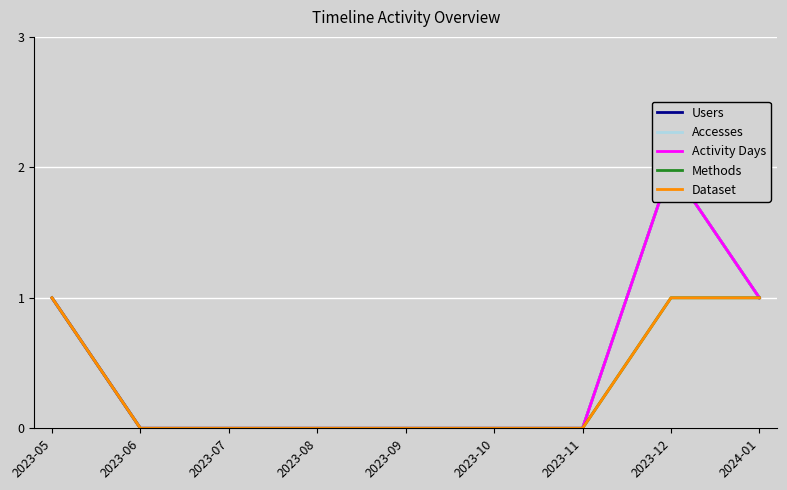

The Dataset series shows -1 at 2023-09. True or false?

False